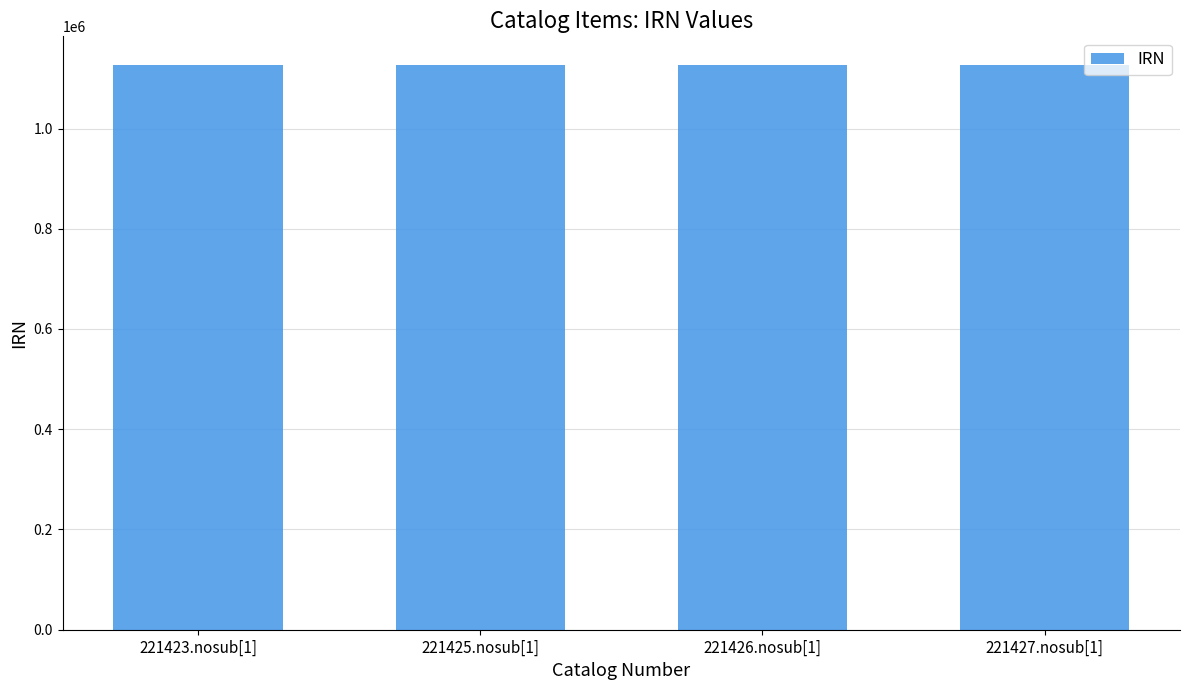

How many data points are less than 1127493?

2